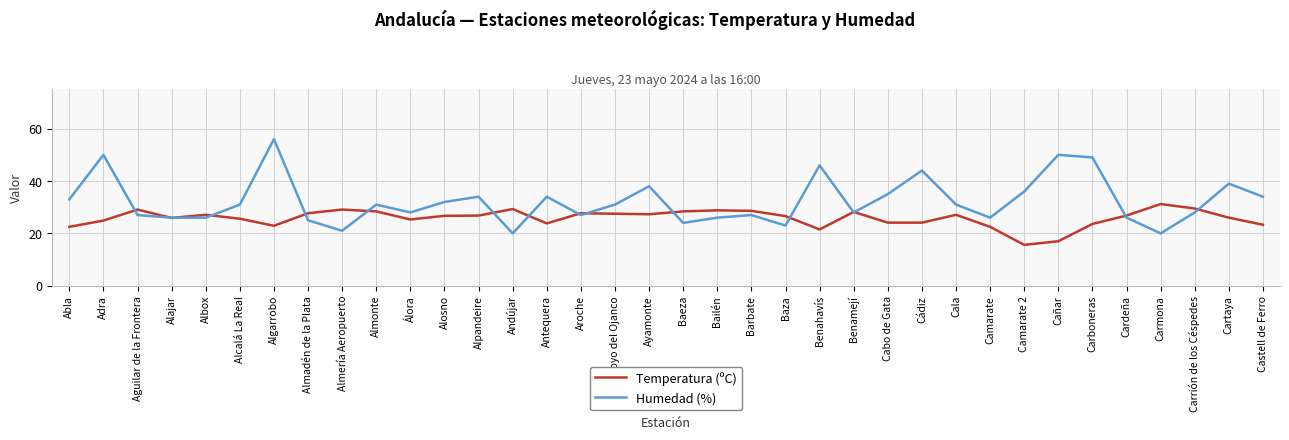

Rank the series by their average value, from lowest to highest.

Temperatura (ºC), Humedad (%)